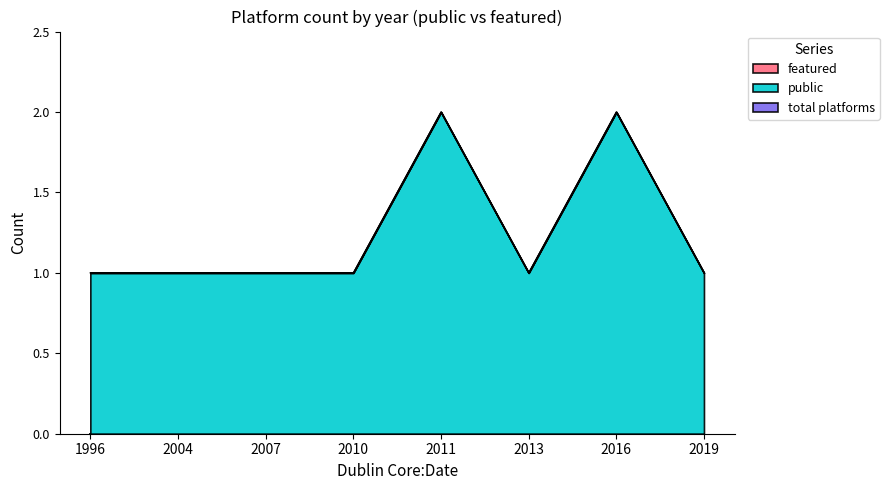

What is the lowest value of the public series?

1